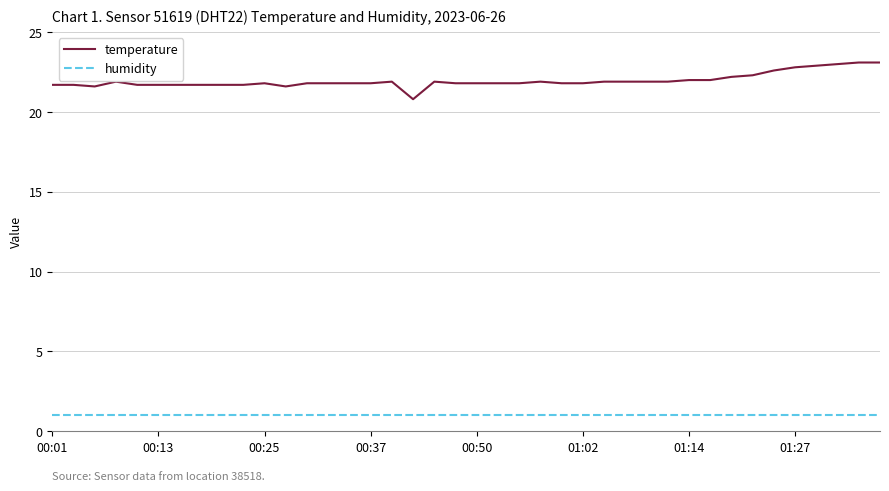

Which series has the largest total across all categories?

temperature